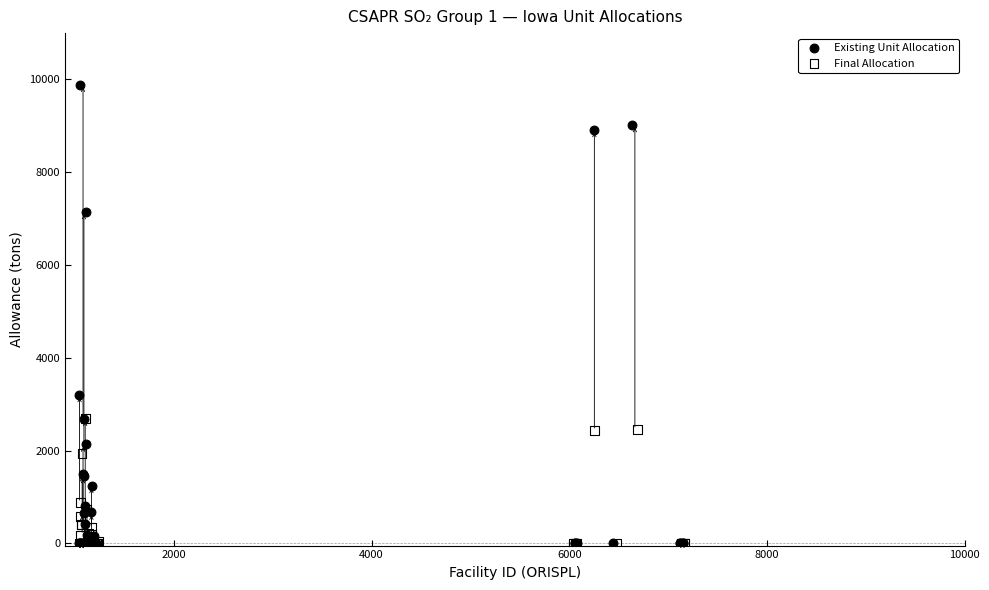

Which series has the largest Y range (max minus min)?

Existing Unit Allocation